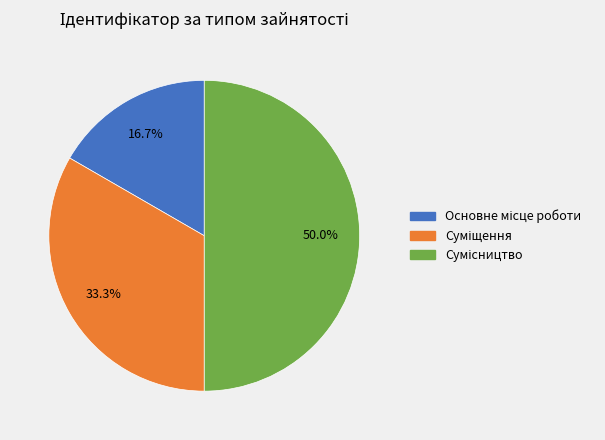

Count the number of slices in the pie.

3